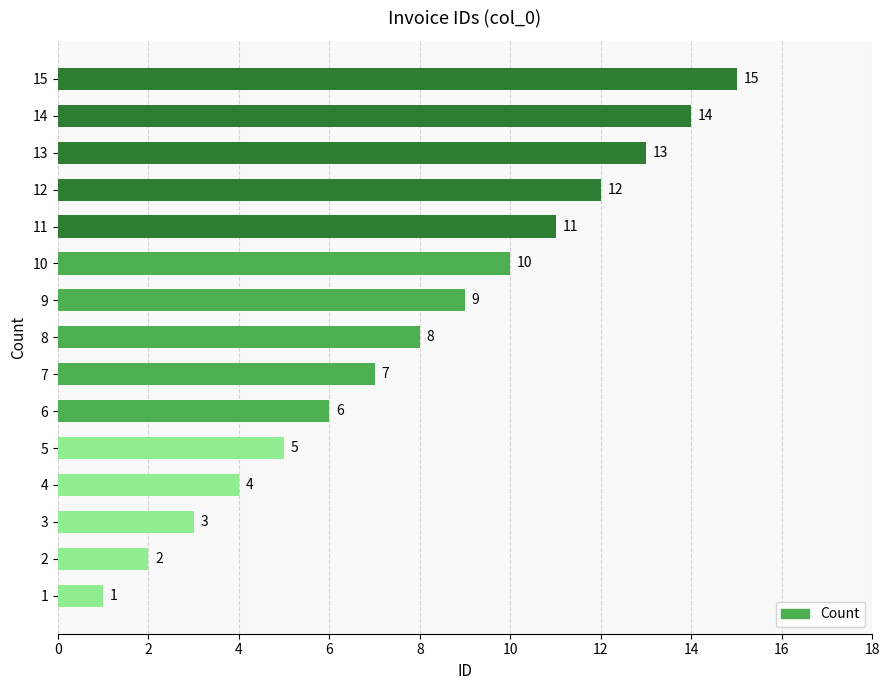

Where is the data nearest to the value 8?

8